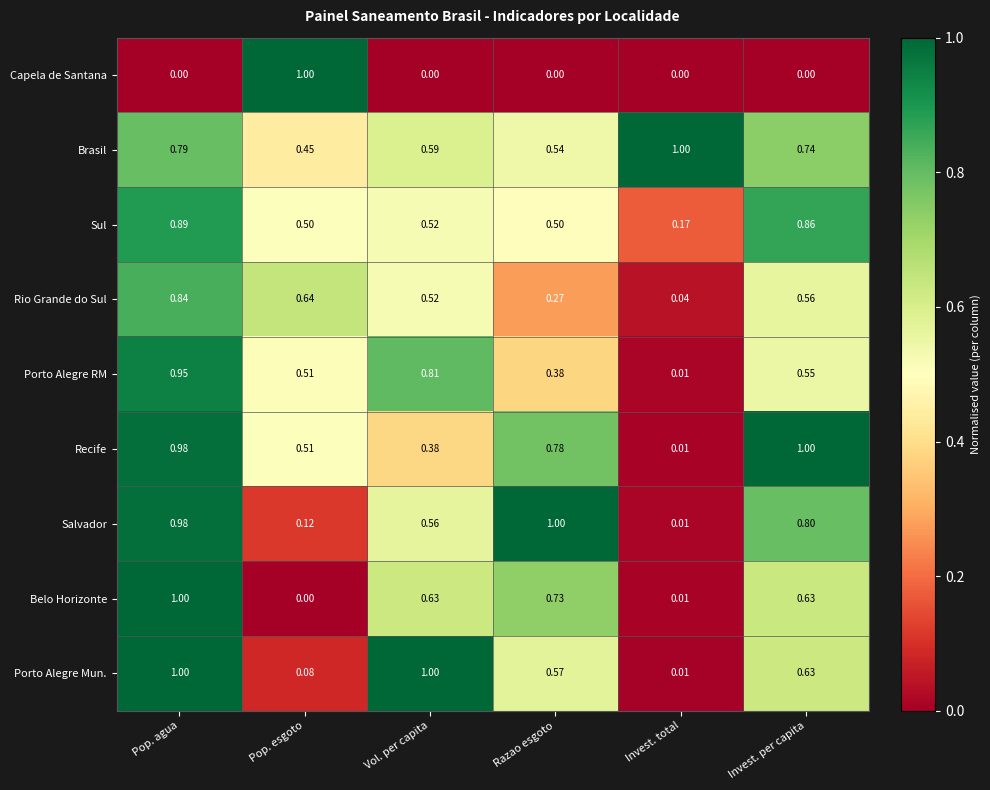

How many distinct data groups are displayed?

9